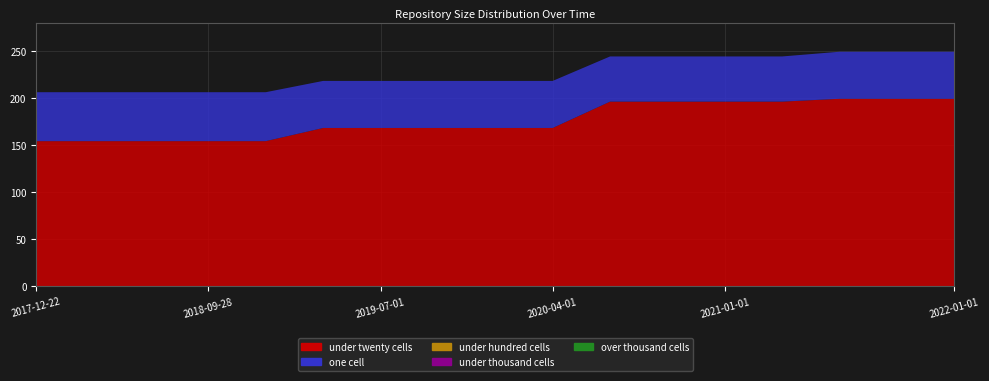

Reading left to right, extract all data points from this chart.

under_twenty_cells: 2017-12-22=154	2018-04-09=154	2018-07-11=154	2018-09-28=154	2019-01-01=154	2019-04-06=168	2019-07-01=168	2019-10-09=168	2020-01-01=168	2020-04-01=168	2020-07-01=196	2020-10-01=196	2021-01-01=196	2021-04-01=196	2021-07-01=199	2021-10-01=199	2022-01-01=199
one_cell: 2017-12-22=52	2018-04-09=52	2018-07-11=52	2018-09-28=52	2019-01-01=52	2019-04-06=50	2019-07-01=50	2019-10-09=50	2020-01-01=50	2020-04-01=50	2020-07-01=48	2020-10-01=48	2021-01-01=48	2021-04-01=48	2021-07-01=50	2021-10-01=50	2022-01-01=50
under_hundred_cells: 2017-12-22=0	2018-04-09=0	2018-07-11=0	2018-09-28=0	2019-01-01=0	2019-04-06=0	2019-07-01=0	2019-10-09=0	2020-01-01=0	2020-04-01=0	2020-07-01=0	2020-10-01=0	2021-01-01=0	2021-04-01=0	2021-07-01=0	2021-10-01=0	2022-01-01=0
under_thousand_cells: 2017-12-22=0	2018-04-09=0	2018-07-11=0	2018-09-28=0	2019-01-01=0	2019-04-06=0	2019-07-01=0	2019-10-09=0	2020-01-01=0	2020-04-01=0	2020-07-01=0	2020-10-01=0	2021-01-01=0	2021-04-01=0	2021-07-01=0	2021-10-01=0	2022-01-01=0
over_thousand_cells: 2017-12-22=0	2018-04-09=0	2018-07-11=0	2018-09-28=0	2019-01-01=0	2019-04-06=0	2019-07-01=0	2019-10-09=0	2020-01-01=0	2020-04-01=0	2020-07-01=0	2020-10-01=0	2021-01-01=0	2021-04-01=0	2021-07-01=0	2021-10-01=0	2022-01-01=0